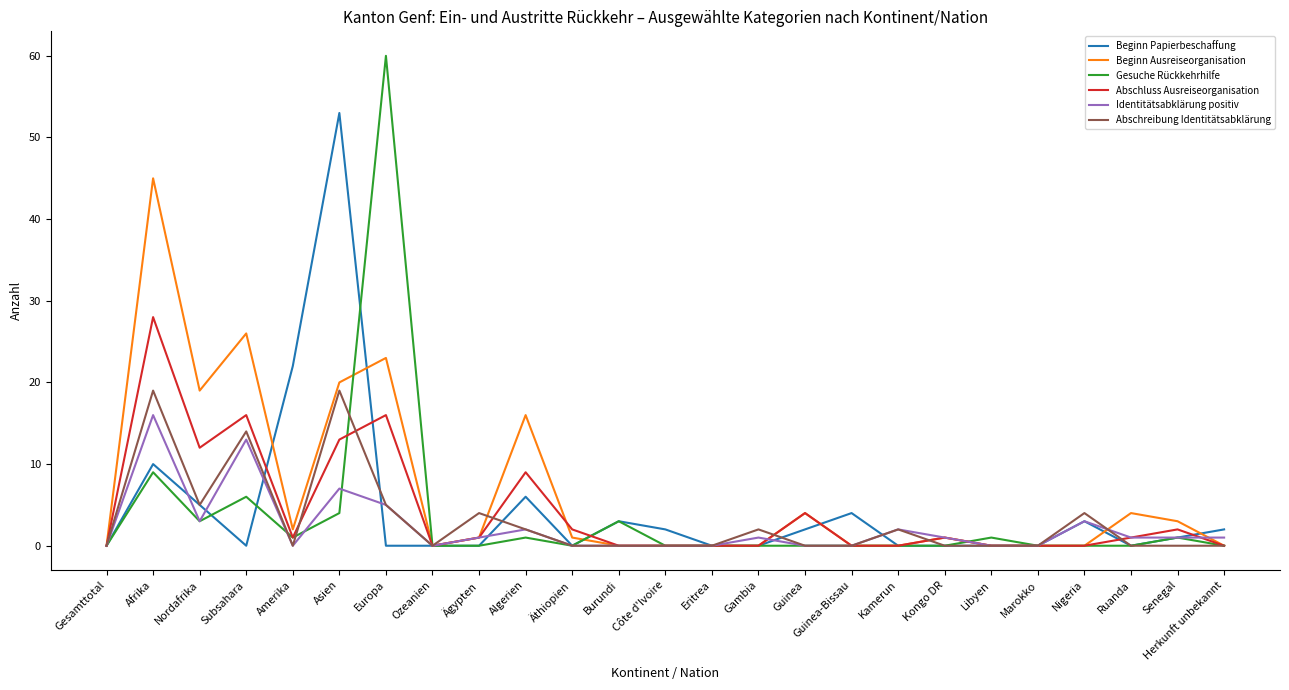

The value of Abschreibung Identitätsabklärung at Kongo DR is 0. True or false?

True